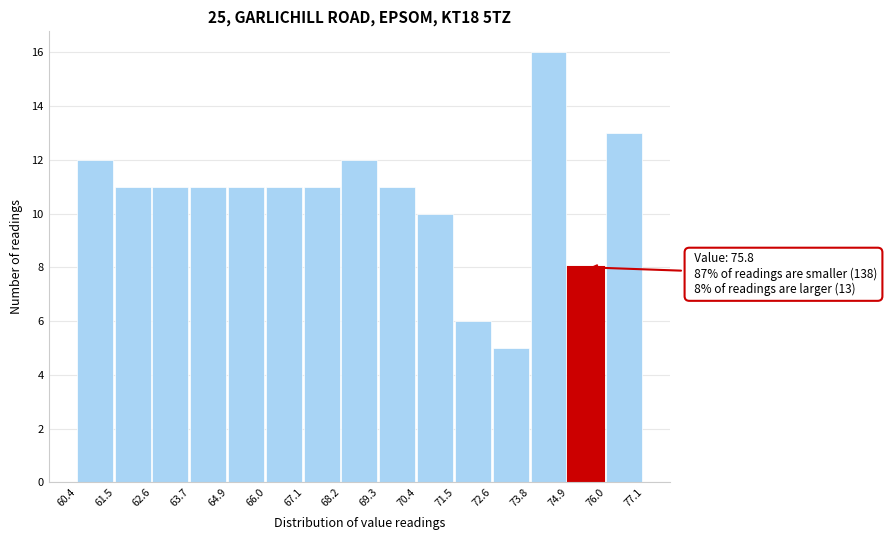

Which range on the x-axis has the tallest bar?

73.8 to 74.9